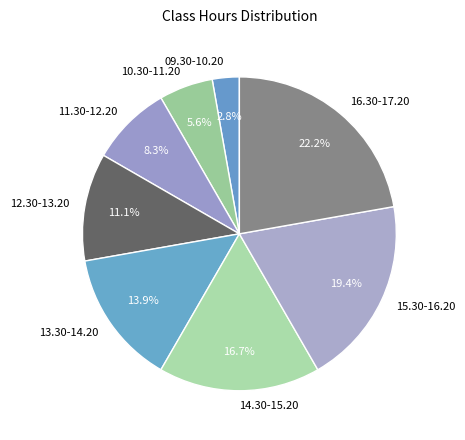

How many slices are in this pie chart?

8